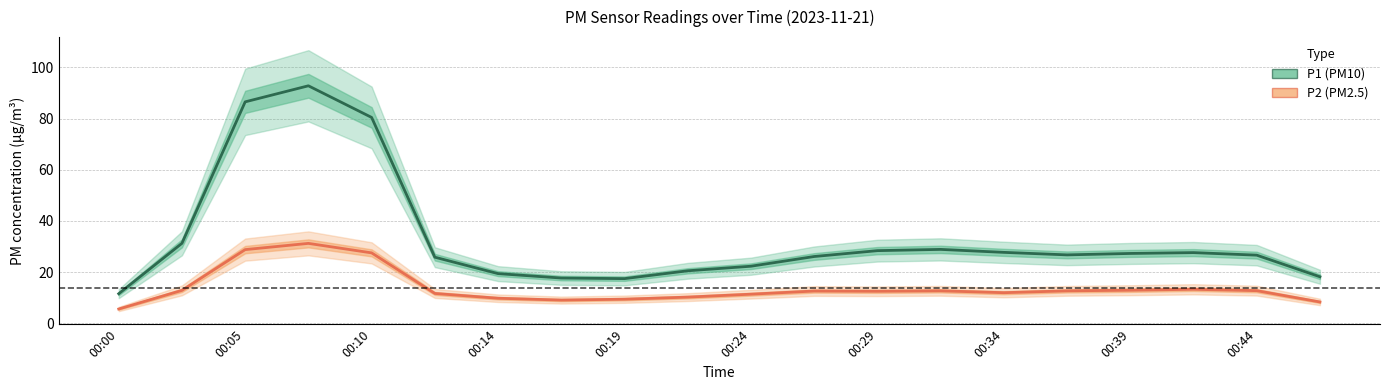

How many data points in P2 (PM2.5) are less than 12?

9